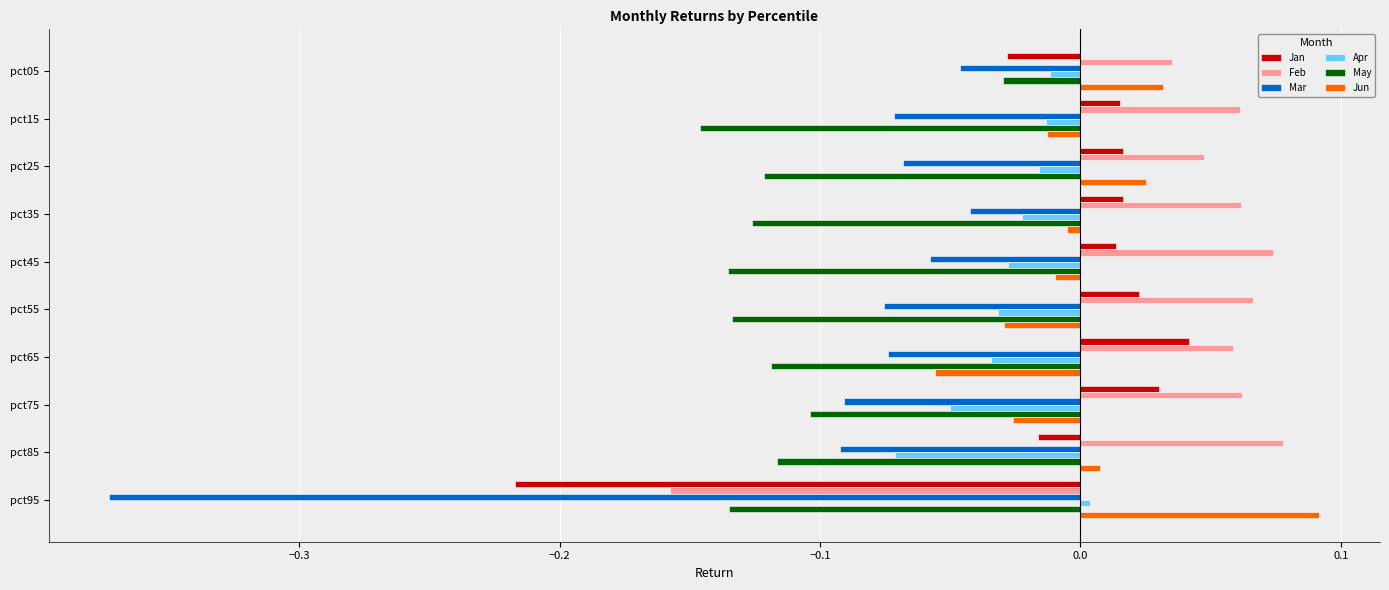

How many data points does each series have?

10